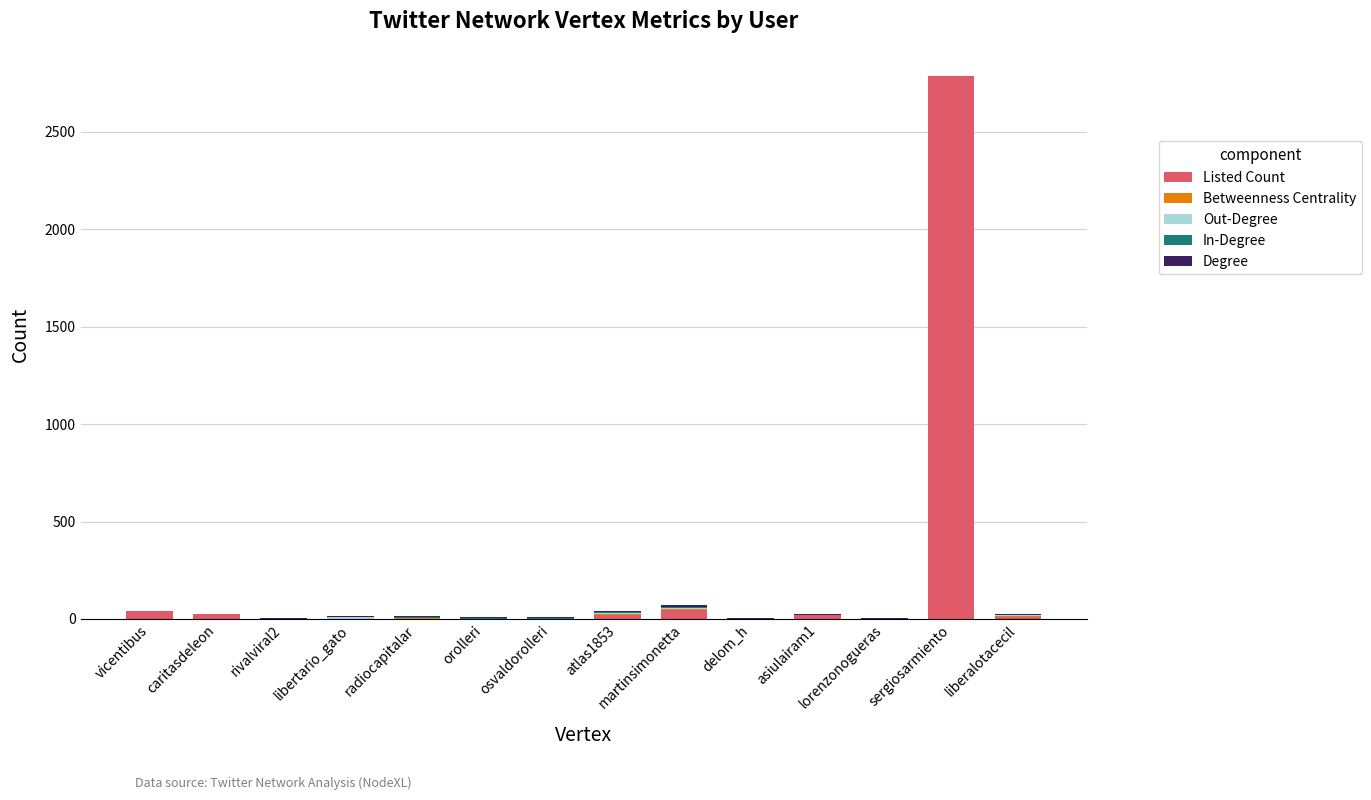

The Listed Count series shows 0.0 at orolleri. True or false?

True